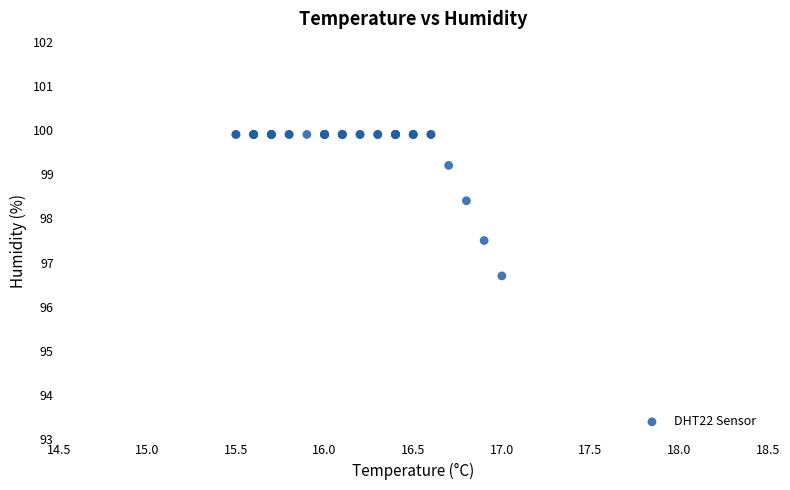

What Y value in the scatter plot is closest to 98?

98.4